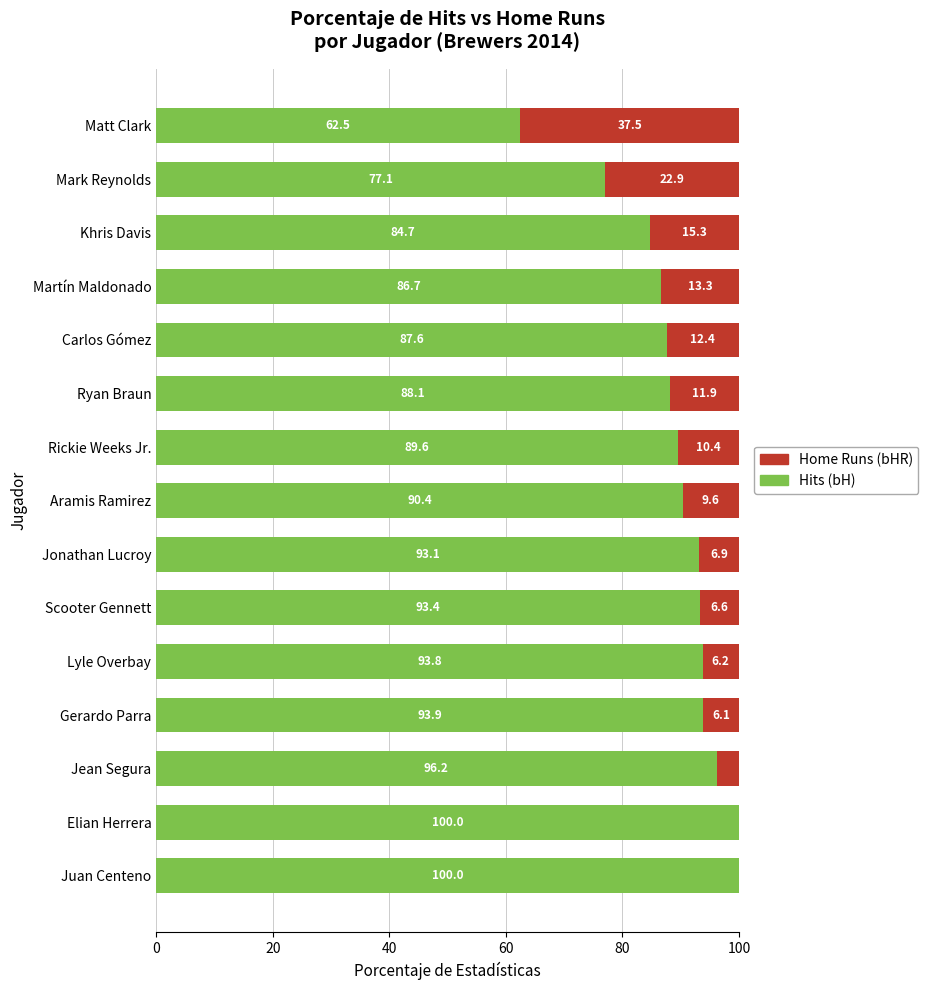

The value of Hits (bH) at Jonathan Lucroy is 22.7. True or false?

False